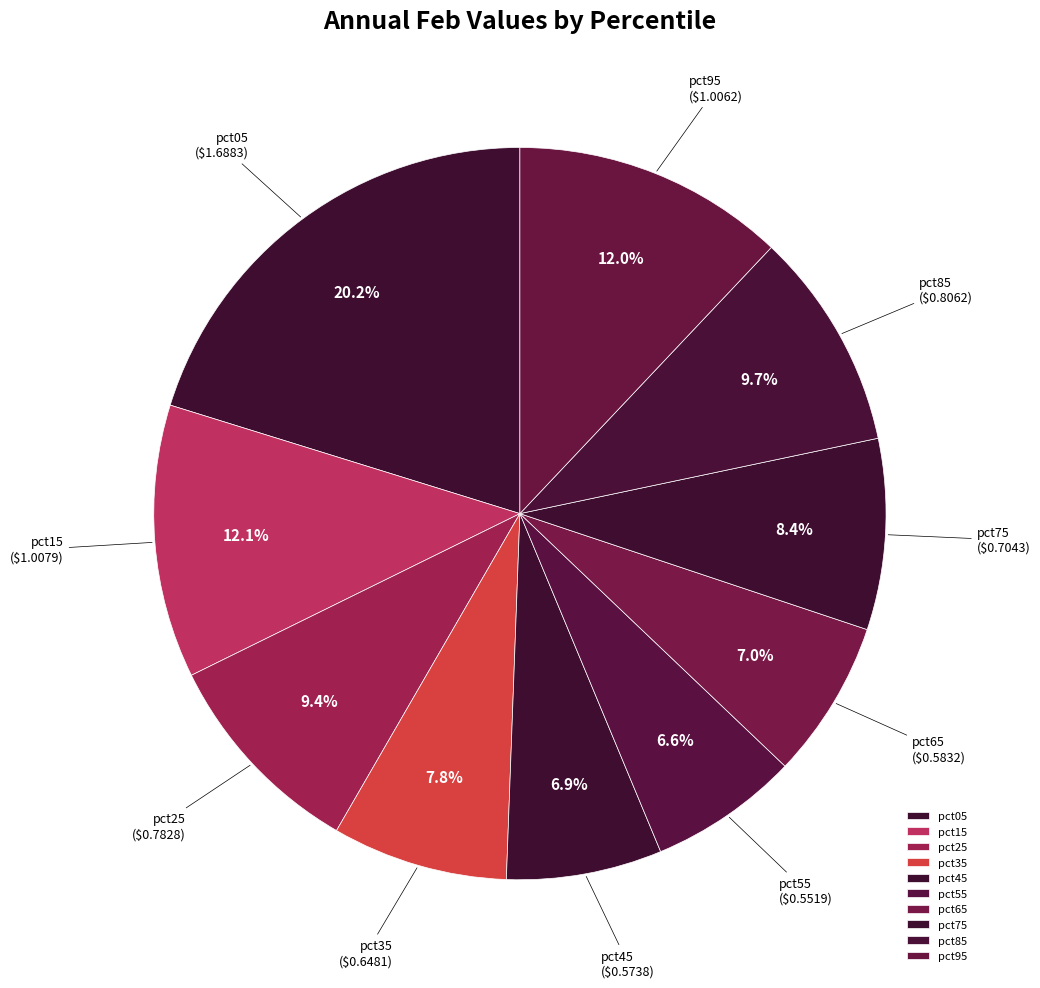

Is it true that pct85 is 2% of the pie?

False